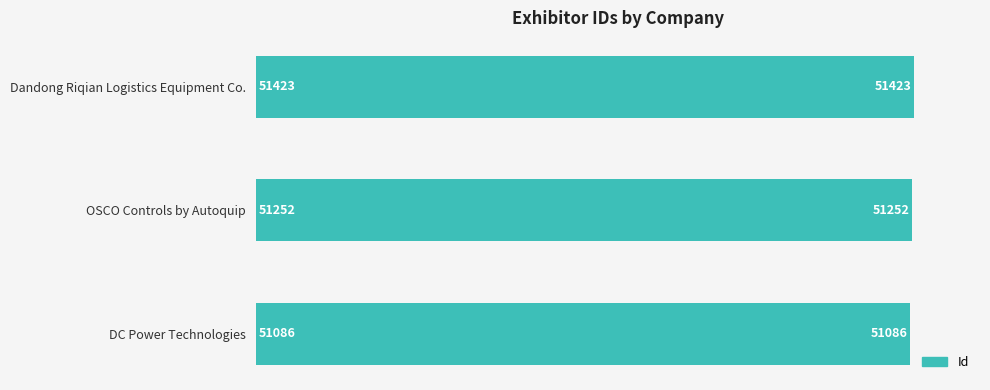

Rank the categories by value from lowest to highest.

DC Power Technologies, OSCO Controls by Autoquip, Dandong Riqian Logistics Equipment Co.